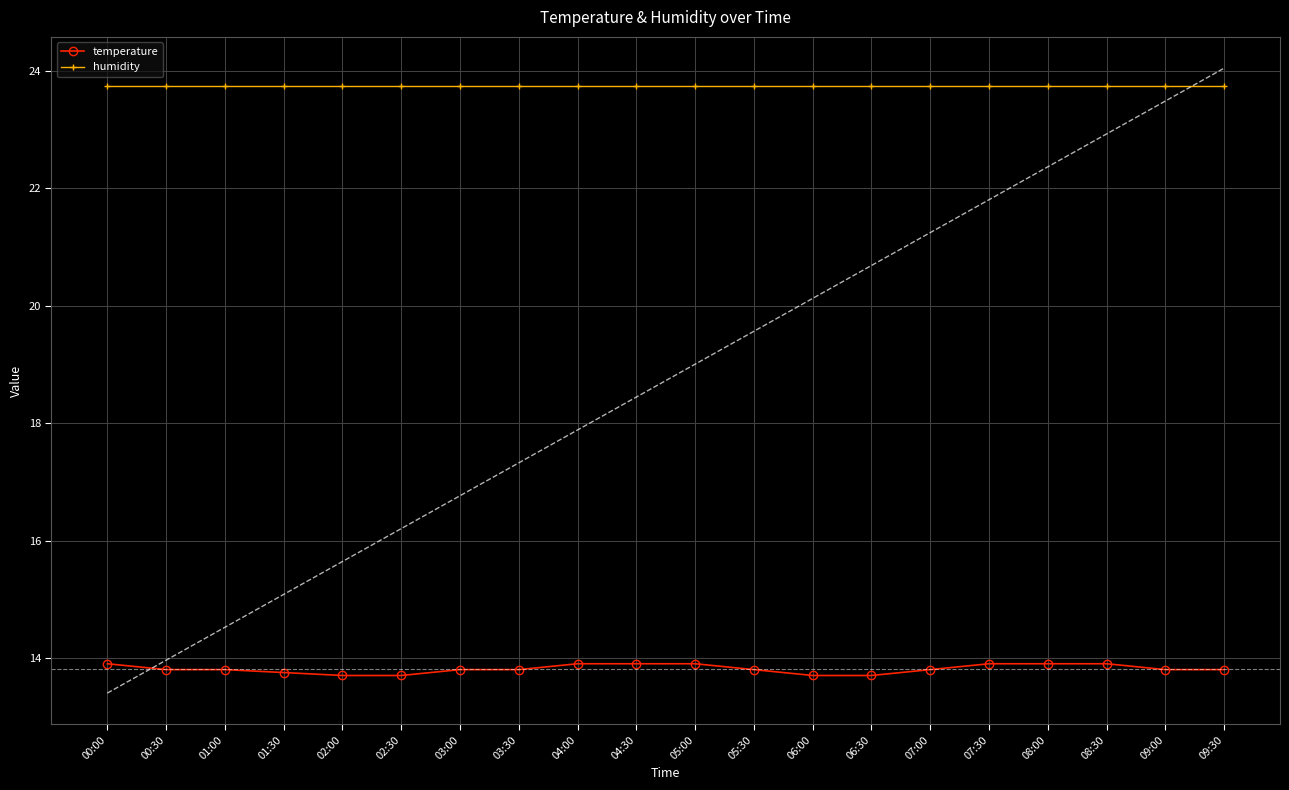

True or false: temperature and humidity cross at least once.

False